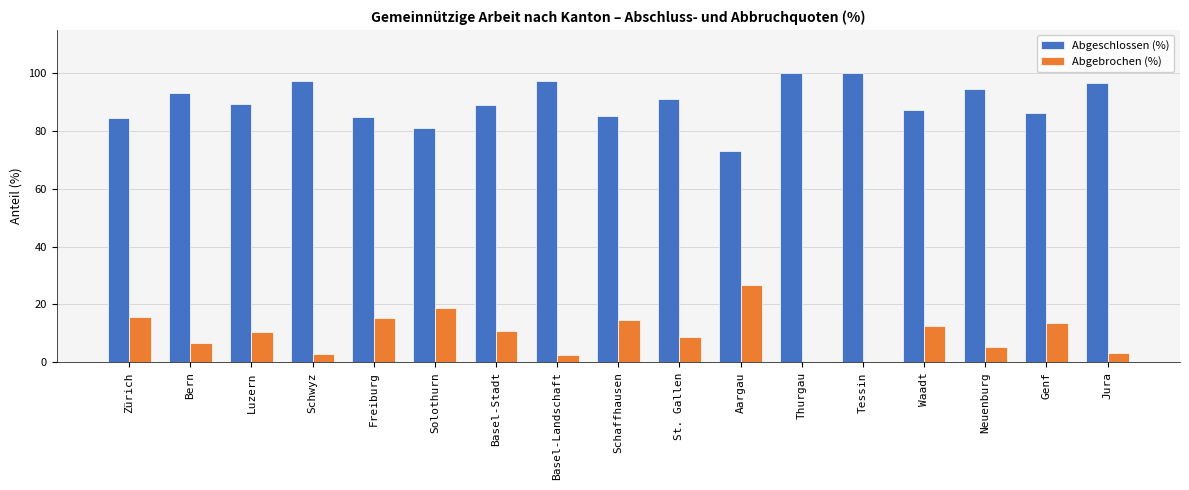

What is the maximum value for Abgeschlossen (%)?

100.0